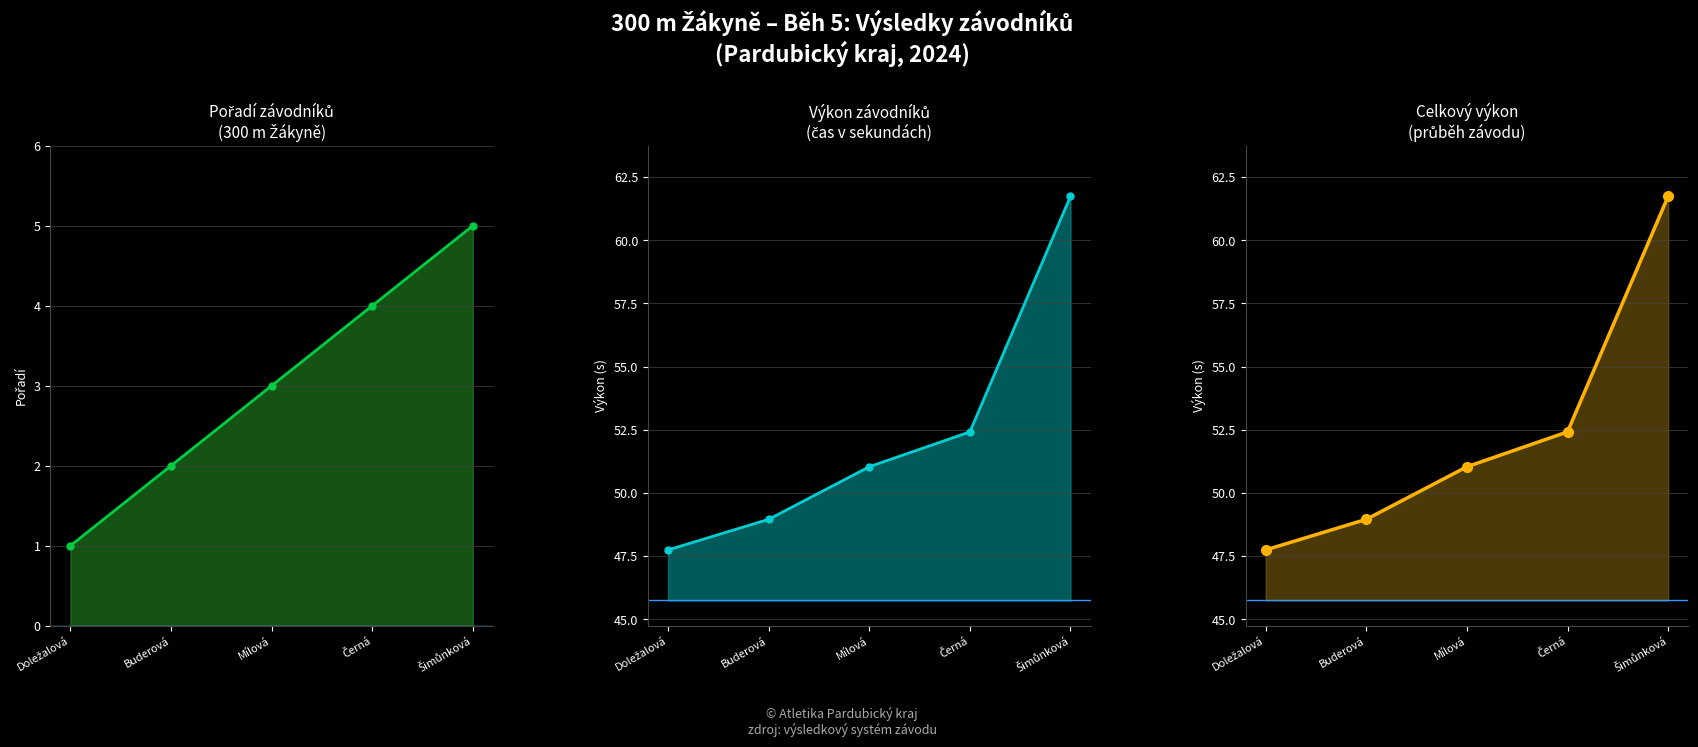

The Výkon series shows 61.7 at Šimůnková. True or false?

True